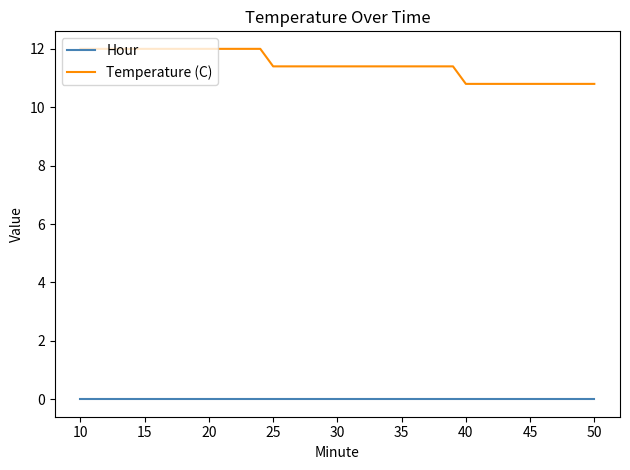

What is the difference between the maximum and minimum values in the Temperature (C) series?

1.2